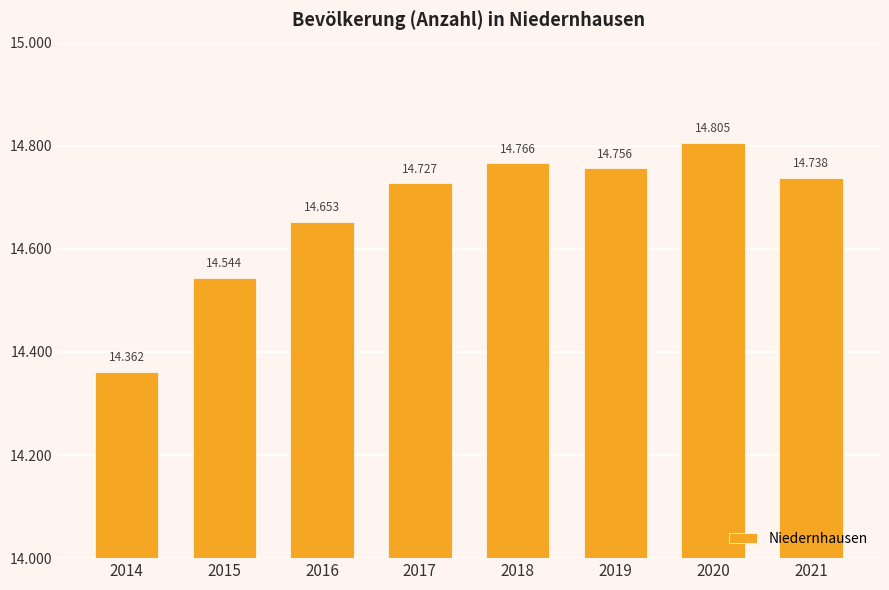

Reading left to right, transcribe all the data shown in this chart.

2014=14362	2015=14544	2016=14653	2017=14727	2018=14766	2019=14756	2020=14805	2021=14738